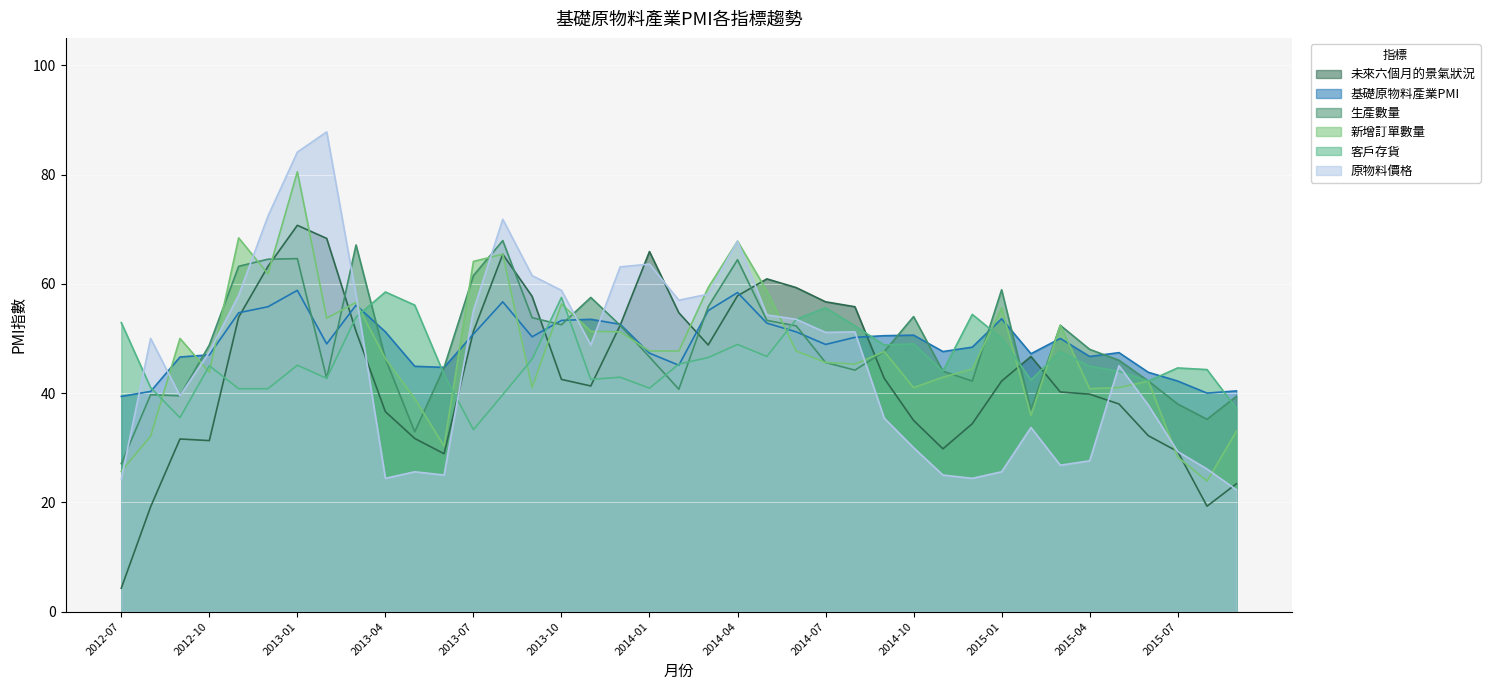

At which label is 基礎原物料產業PMI closest to 49?

2013-02